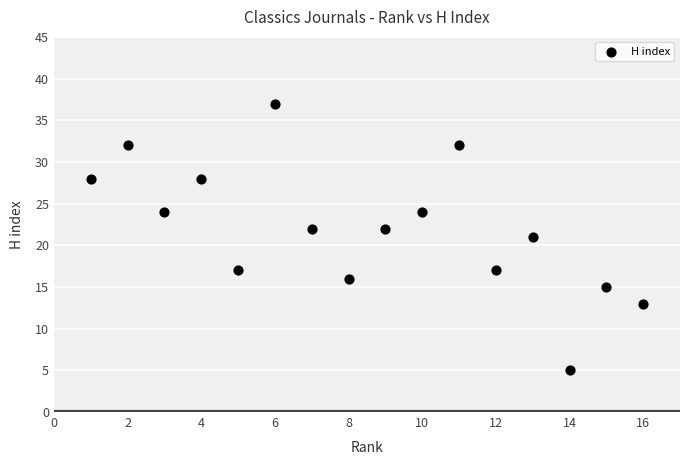

What is the range of X values (max minus min)?

15